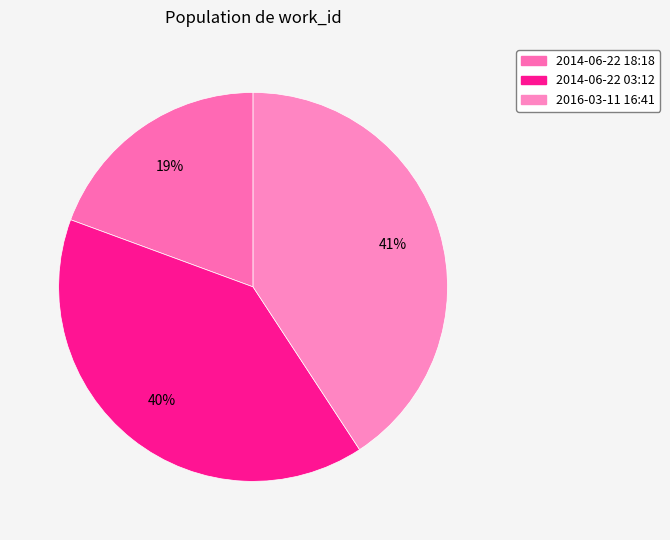

How many slices are in this pie chart?

3